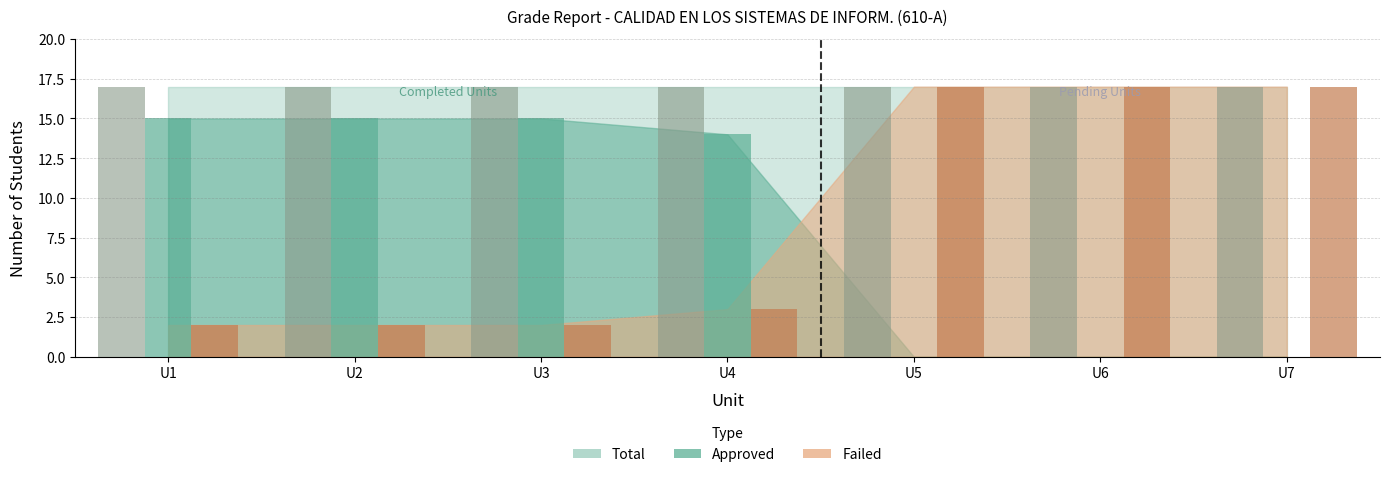

Which category has the lowest value in the Approved series?

U5